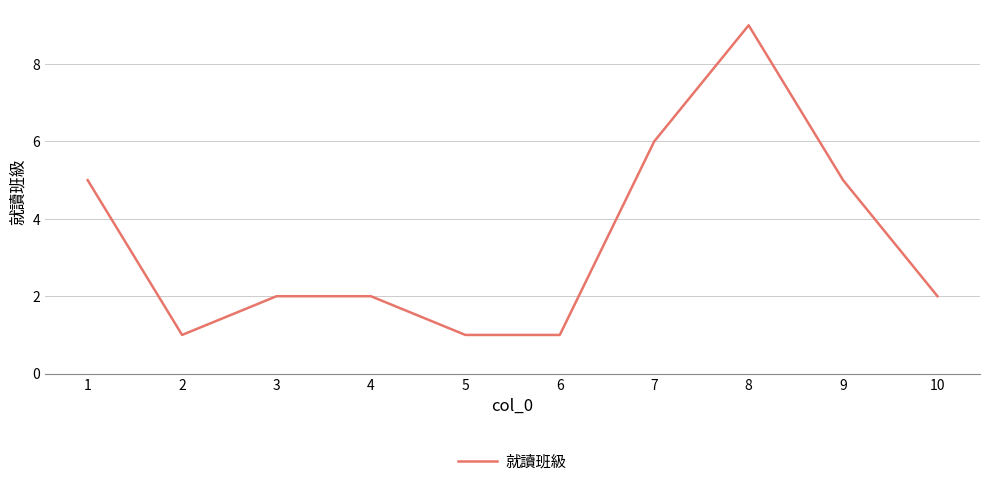

What is the average value?

3